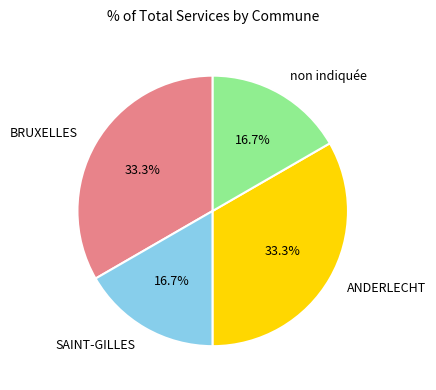

What portion of the pie excludes ANDERLECHT?

66.7%